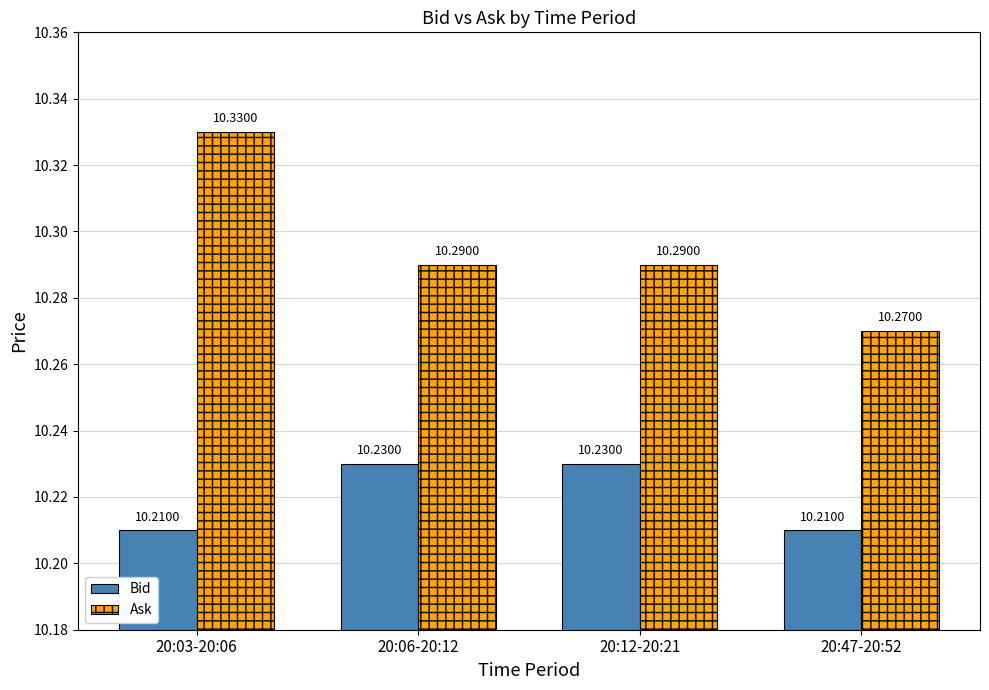

At which category is the sum across all series the highest?

20:03-20:06